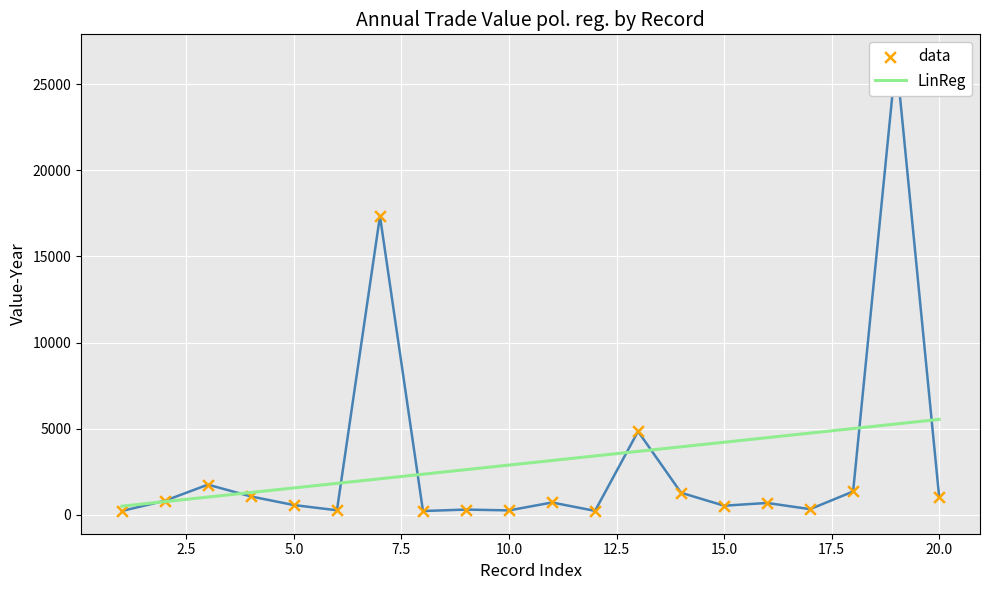

Which series reaches the maximum Y coordinate?

data_line